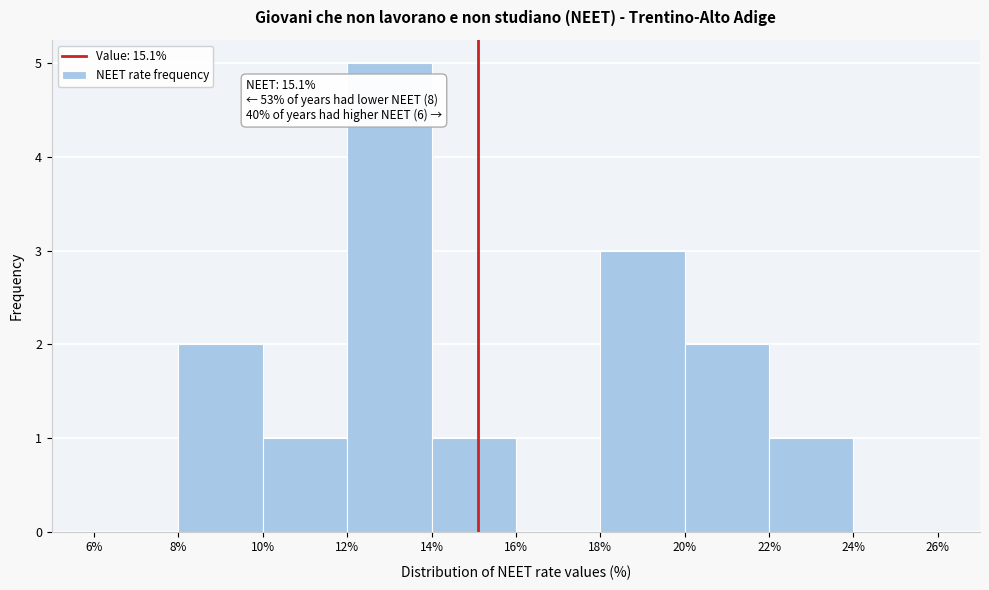

Which range on the x-axis has the tallest bar?

12% to 14%